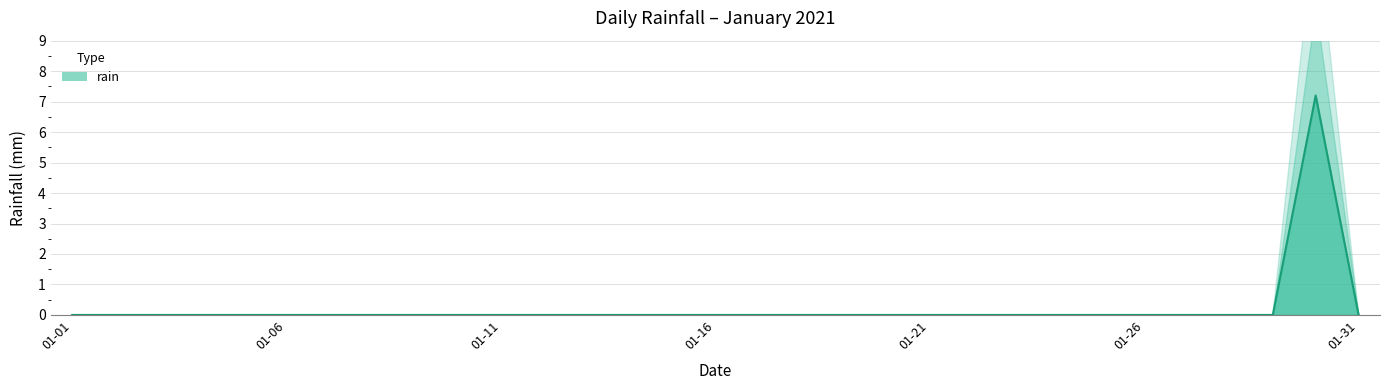

At which category does the data reach its first local peak?

2021-01-30